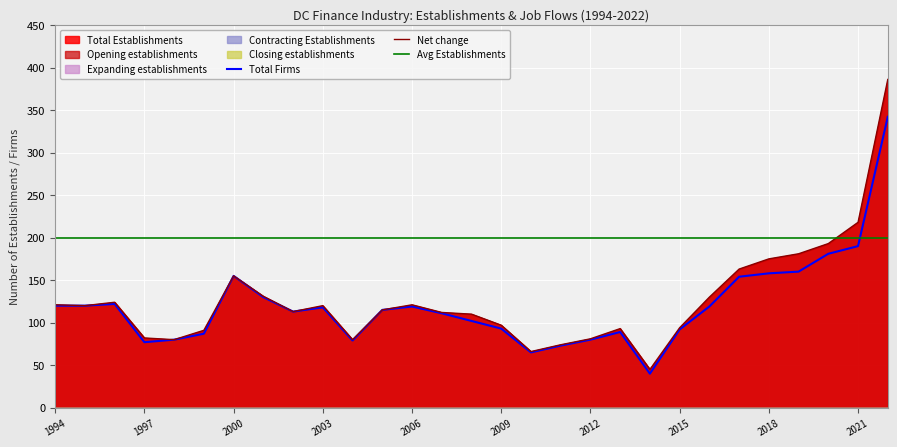

Which category has the highest value across all series?

2022